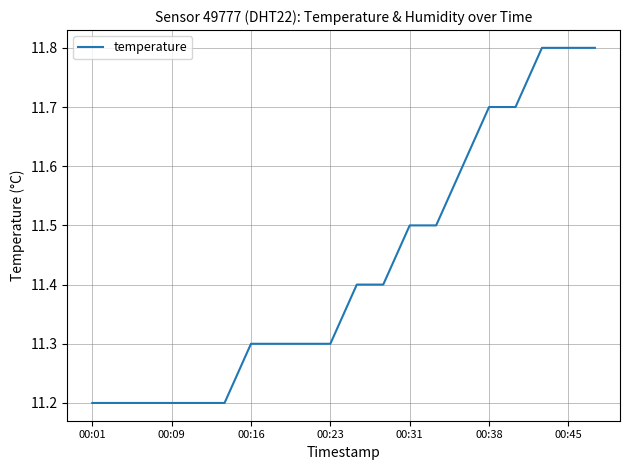

What is the difference between the maximum and second lowest values?

0.6